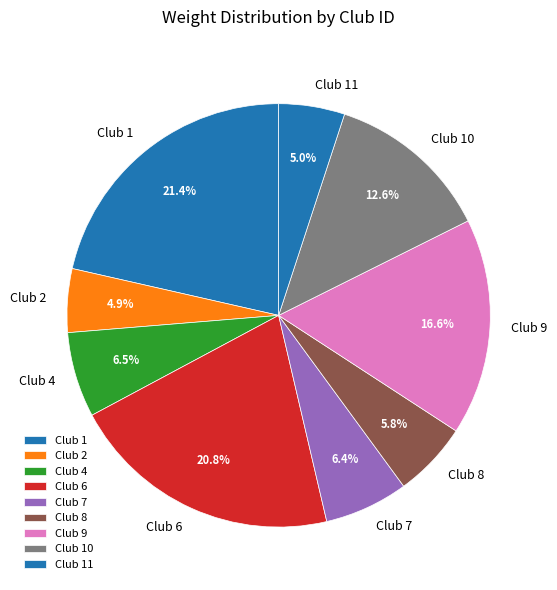

Does Club 6 represent more than half of the total?

No